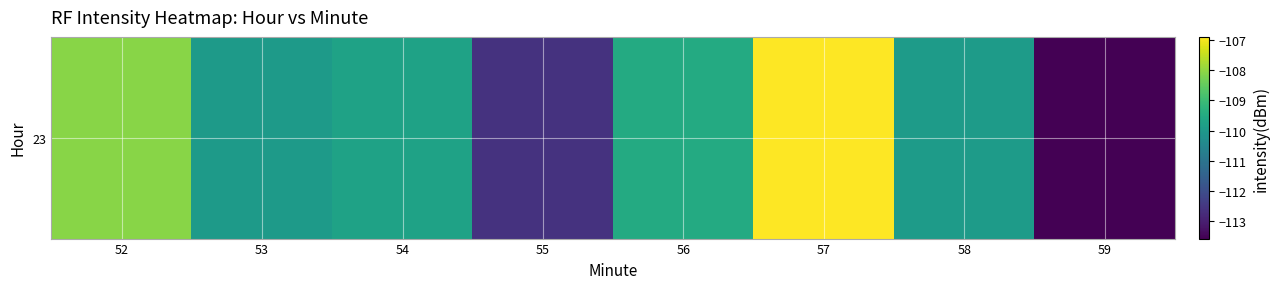

How many values exceed -109?

2